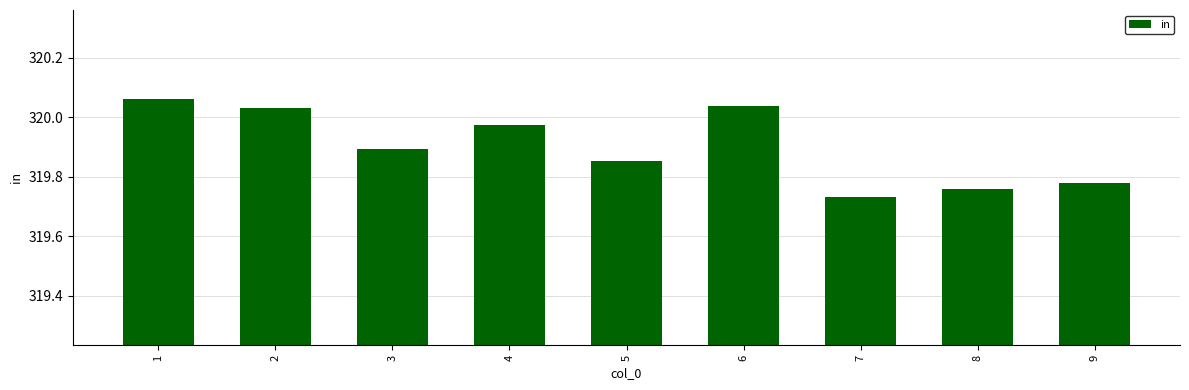

Where is the data nearest to the value 319?

7